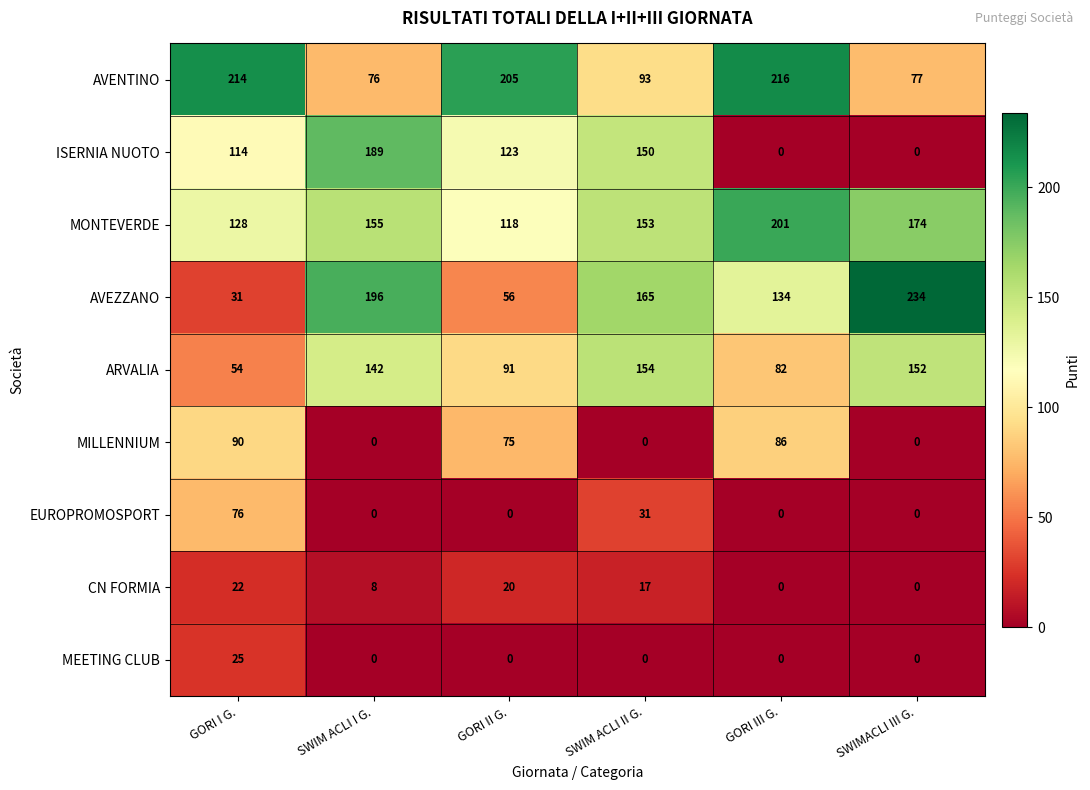

What is the average value of the EUROPROMOSPORT series?

18